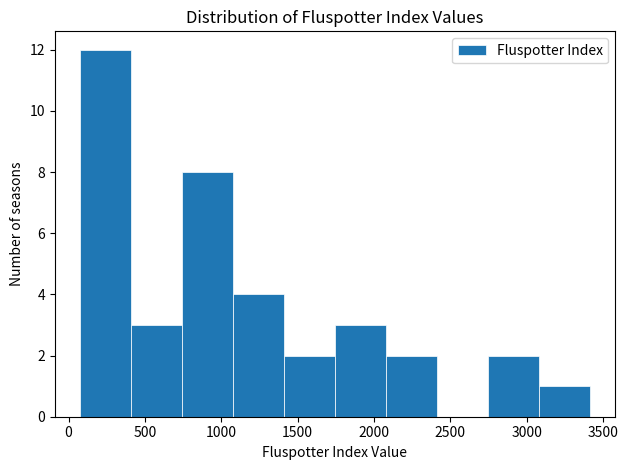

Reading left to right, transcribe this chart: for each bar, give the range it covers on the x-axis and its height. Neither the bar edges nor the heights are printed on the chart, so give them approximately, as read against the axes.

100 to 400: 12
400 to 750: 3
750 to 1100: 8
1100 to 1400: 4
1400 to 1750: 2
1750 to 2100: 3
2100 to 2400: 2
2400 to 2750: 0
2750 to 3100: 2
3100 to 3400: 1